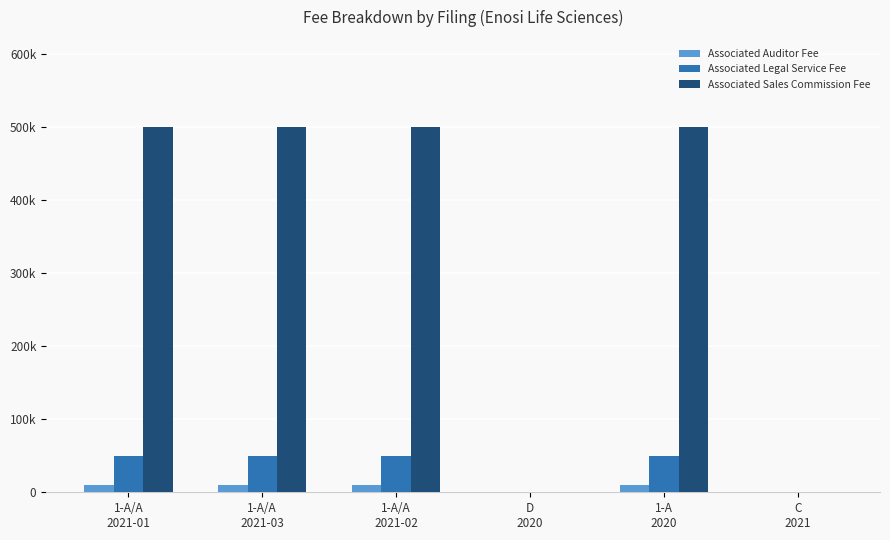

List the labels in order of Associated Legal Service Fee value, largest first.

1-A/A
2021-01, 1-A/A
2021-03, 1-A/A
2021-02, 1-A
2020, D
2020, C
2021